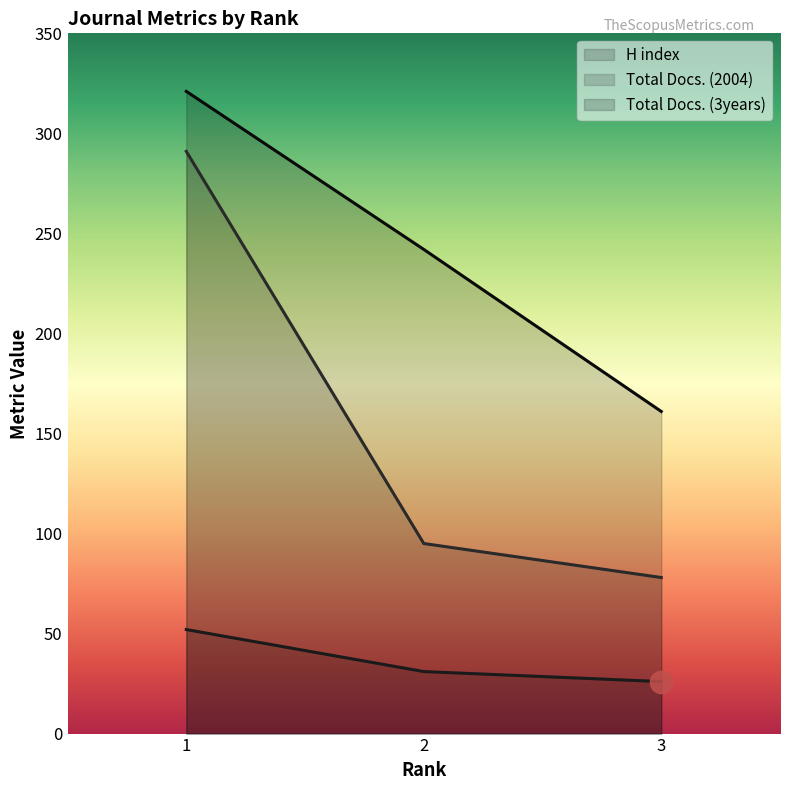

Which series has the largest total across all categories?

Total Docs. (3years)